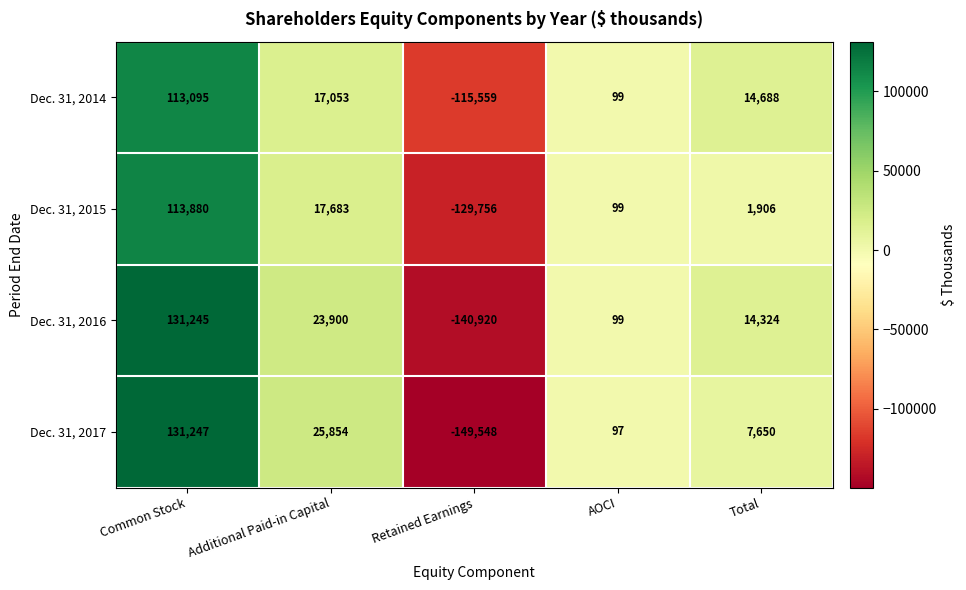

List the series in order of their peak value, highest first.

Dec. 31, 2017, Dec. 31, 2016, Dec. 31, 2015, Dec. 31, 2014